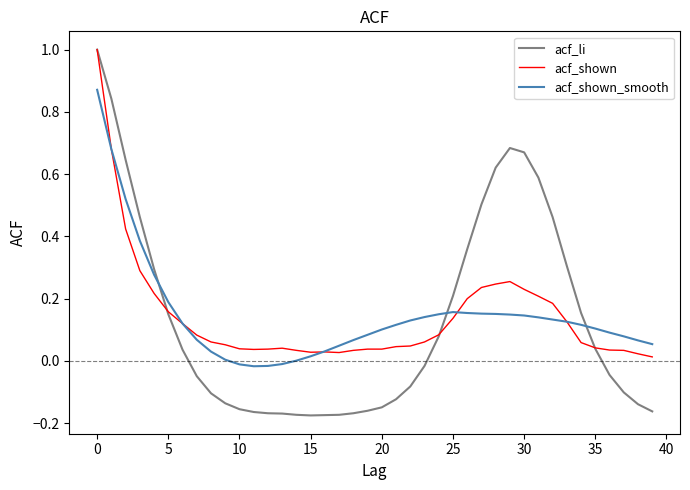

Which series has the widest spread of values?

acf_li